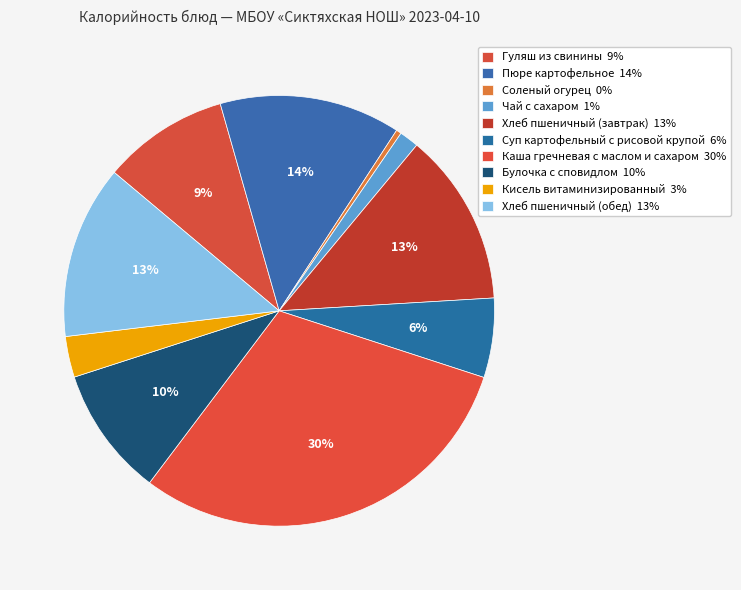

Combined, do Соленый огурец and Каша гречневая с маслом и сахаром account for over 50%?

No